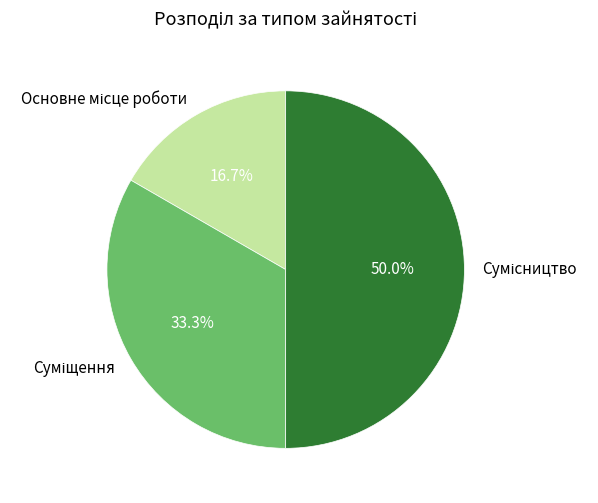

Rank the categories by value from highest to lowest.

Сумісництво, Суміщення, Основне місце роботи